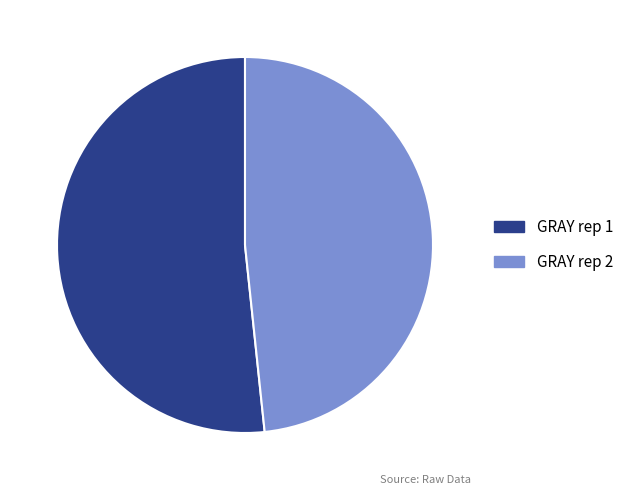

Which slice is the smallest?

GRAY rep 2